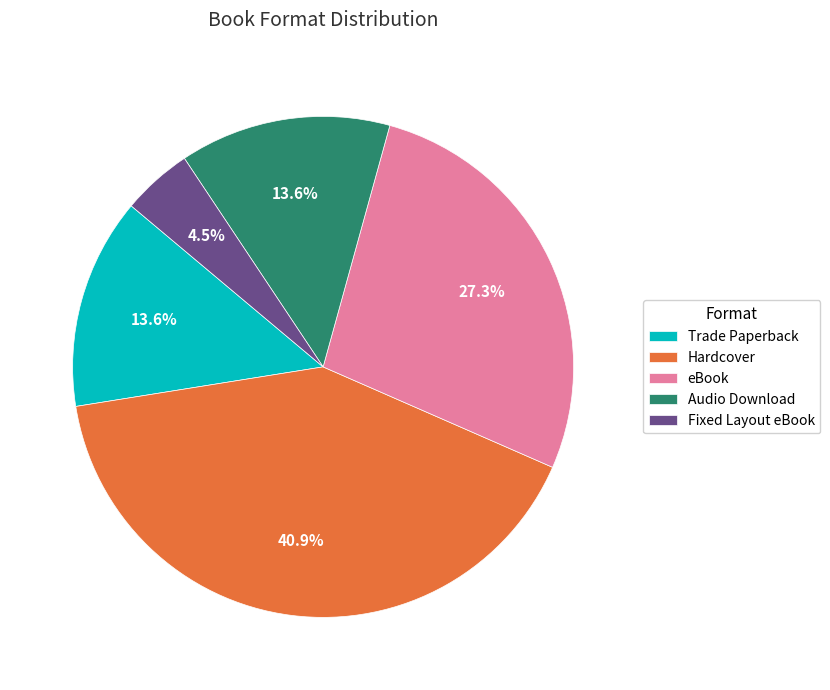

Do Audio Download and Trade Paperback together represent more than half of the pie?

No